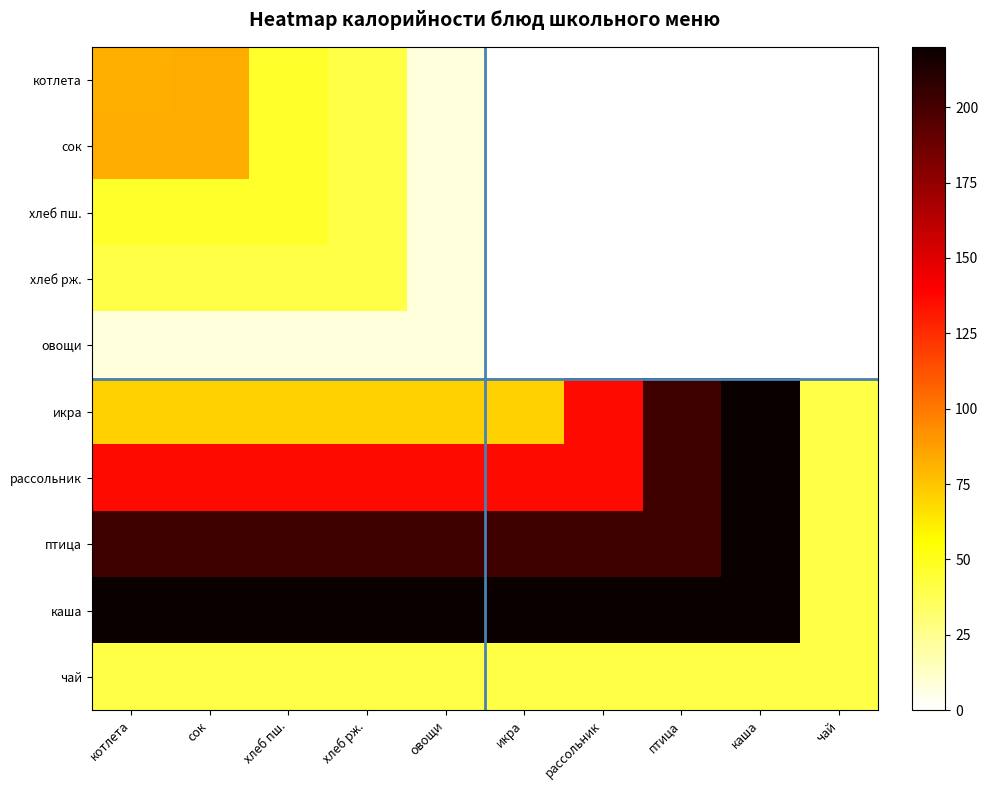

How many categories are shown in the chart?

10